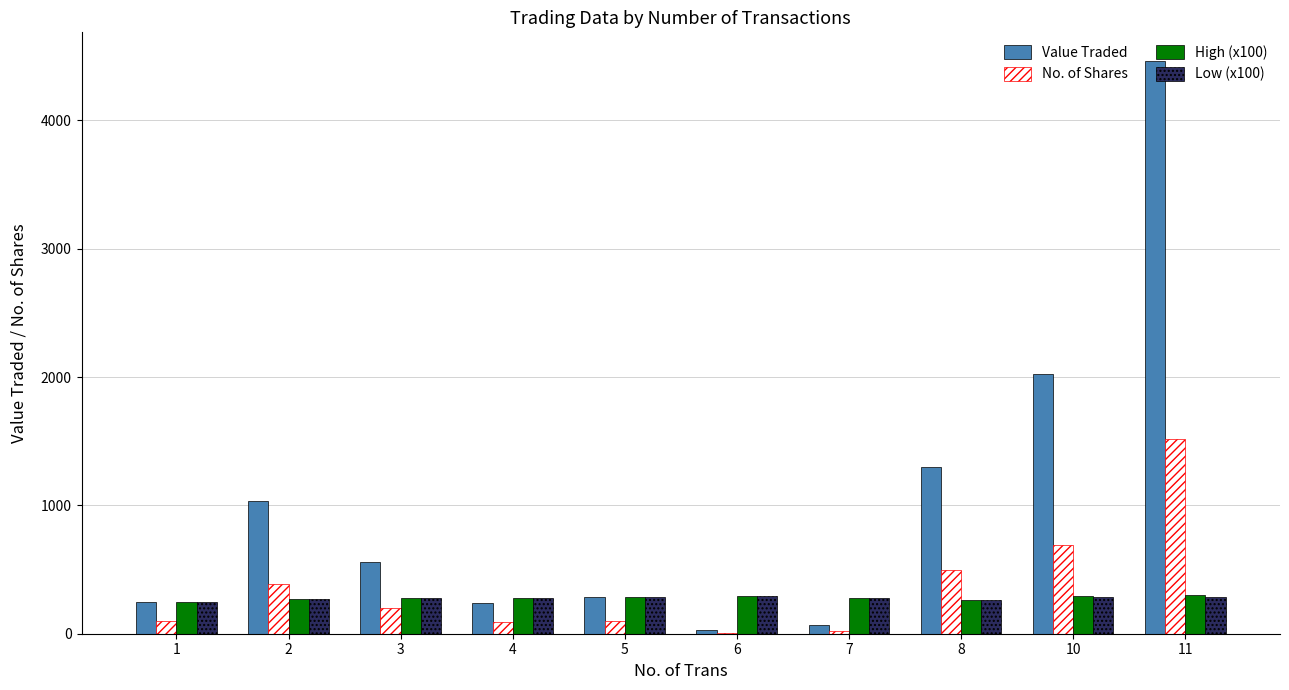

What is the difference between the No. of Shares values at 1 and 4?

12